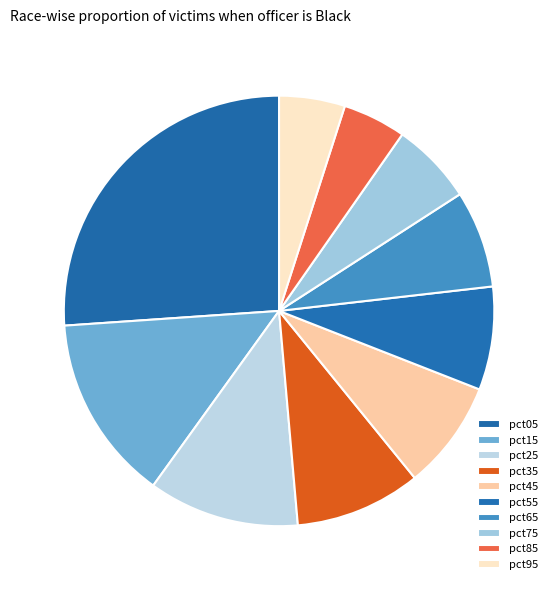

What percentage is the pct25 slice, to the nearest percent?

11%